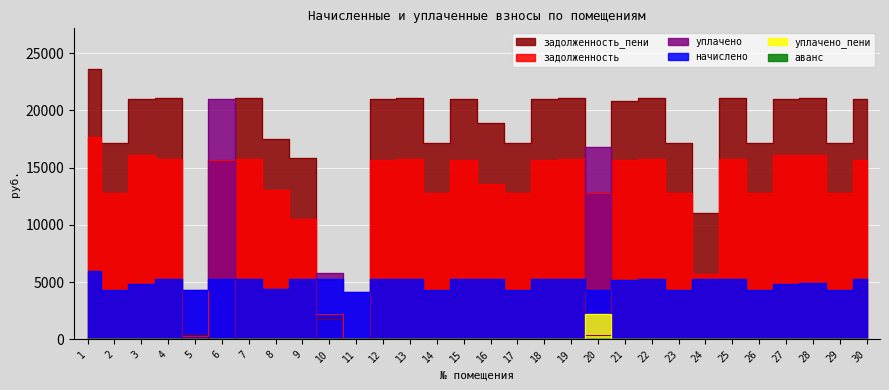

Reading left to right, what are all the values shown in this chart?

задолженность: 17664.0	12825.6	16128.0	15744.0	321.5	15705.6	15744.0	13056.0	10505.6	2210.8	0.0	15705.6	15744.0	12825.6	15705.6	13612.0	12825.6	15705.6	15744.0	12825.6	15705.6	15744.0	12825.6	5741.6	15744.0	12825.6	16128.0	16128.0	12825.6	15705.6
начислено: 5961.6	4328.6	4878.2	5313.6	4328.6	5300.6	5313.6	4406.4	5300.6	5313.6	4173.1	5300.6	5313.6	4328.6	5300.6	5313.6	4328.6	5300.6	5313.6	4328.6	5146.6	5313.6	4328.6	5300.6	5313.6	4328.6	4878.2	4929.6	4328.6	5300.6
уплачено: 0.0	0.0	0.0	0.0	4289.6	21007.1	0.0	0.0	0.0	5760.6	4172.0	0.0	0.0	0.0	0.0	0.0	0.0	0.0	0.0	16794.0	0.0	0.0	0.0	0.0	0.0	0.0	0.0	0.0	0.0	0.0
задолженность_пени: 23625.6	17154.2	21006.2	21057.6	360.5	0.0	21057.6	17462.4	15806.2	1763.9	0.2	21006.2	21057.6	17154.2	21006.2	18925.6	17154.2	21006.2	21057.6	360.2	20852.2	21057.6	17154.2	11042.3	21057.6	17154.2	21006.2	21057.6	17154.2	21006.2
аванс: 0.0	0.0	0.0	0.0	0.0	0.0	0.0	0.0	0.0	0.0	1.0	0.0	0.0	0.0	0.0	0.0	0.0	0.0	0.0	0.0	0.0	0.0	0.0	0.0	0.0	0.0	0.0	0.0	0.0	0.0
уплачено_пени: 0.0	0.0	0.0	0.0	0.4	7.9	0.0	0.0	0.0	65.4	0.0	0.0	0.0	0.0	0.0	0.0	0.0	0.0	0.0	2251.0	0.0	0.0	0.0	0.0	0.0	0.0	0.0	0.0	0.0	0.0